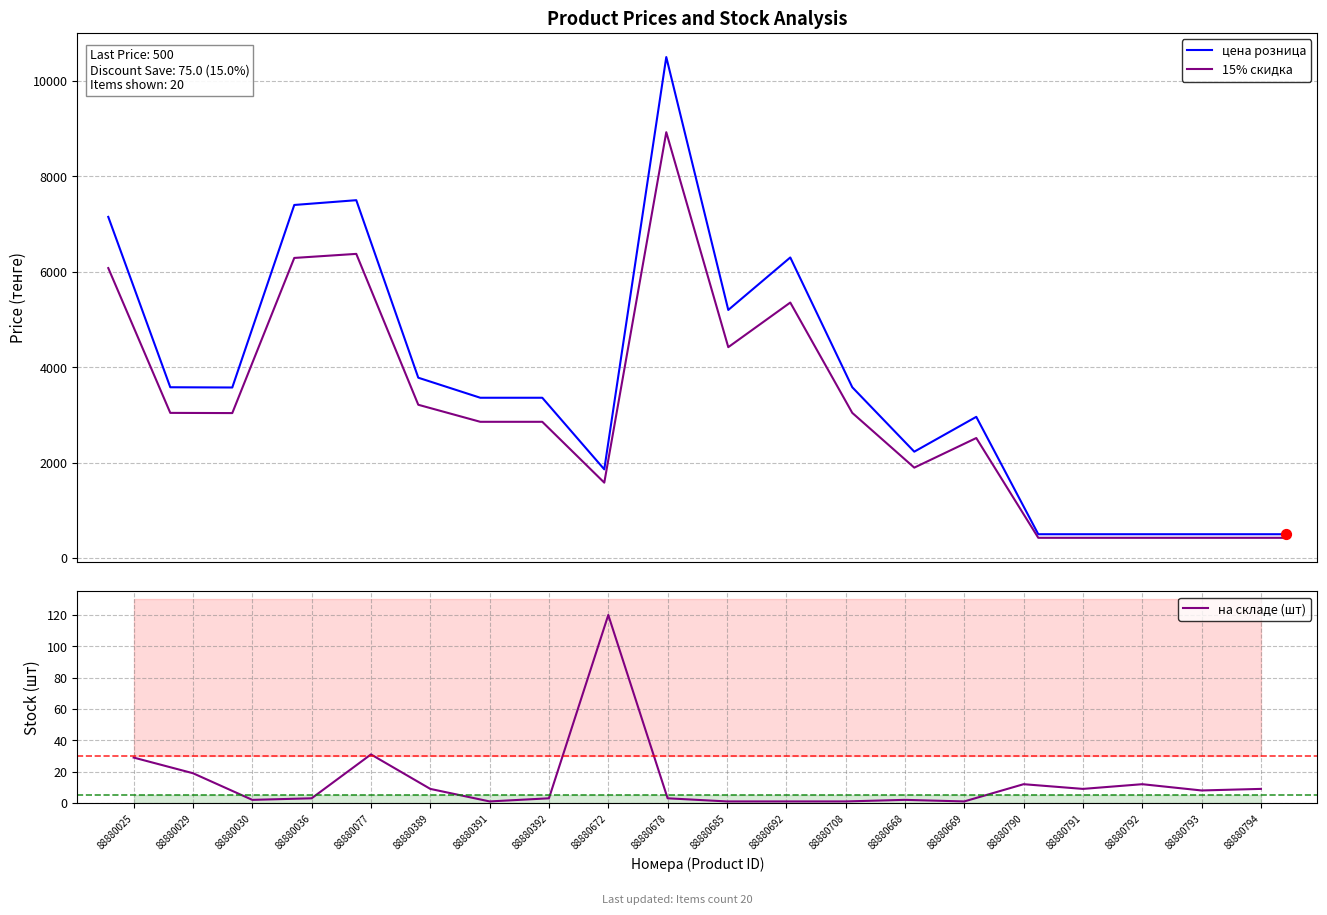

At how many categories does at least one series exceed 8997?

1